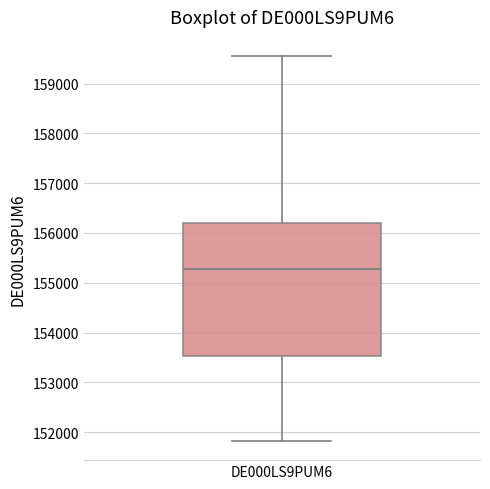

Read this box plot against the y-axis: the position of the median line, the range covered by the box, and the ends of both whiskers. The values are not printed on the chart, so give them approximately, as read against the axis.

median 155300, box 153500 to 156200, whiskers 151800 to 159600